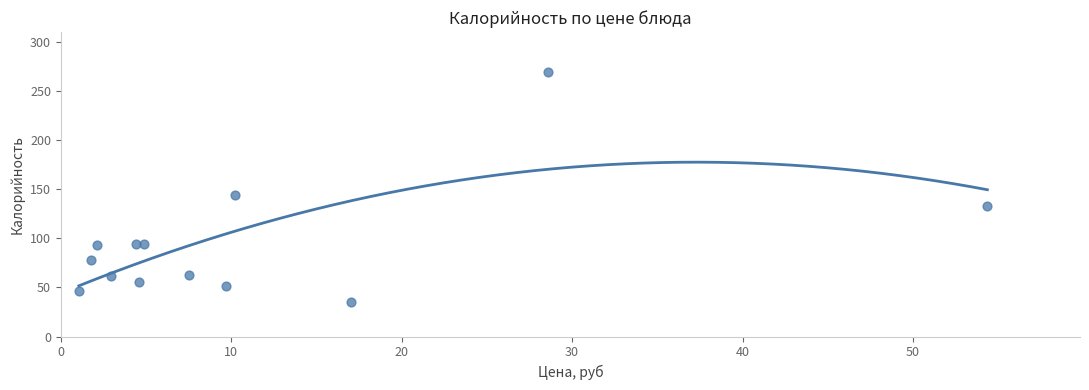

What Y value in the scatter plot is closest to 152?

143.6